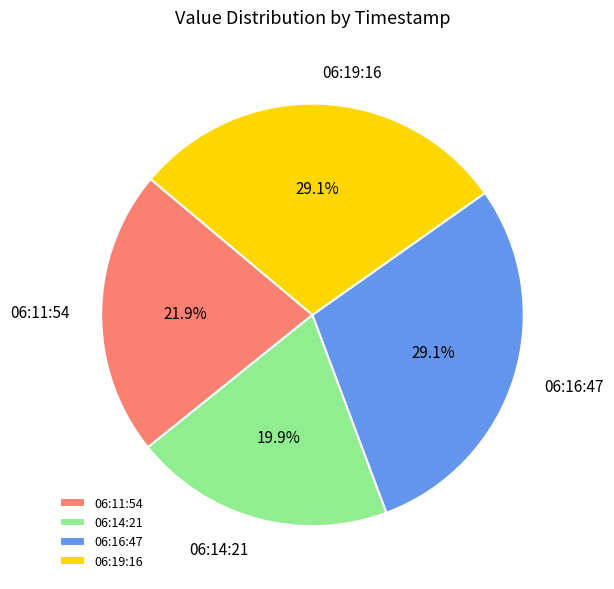

Is there any slice that represents more than half of the pie?

No